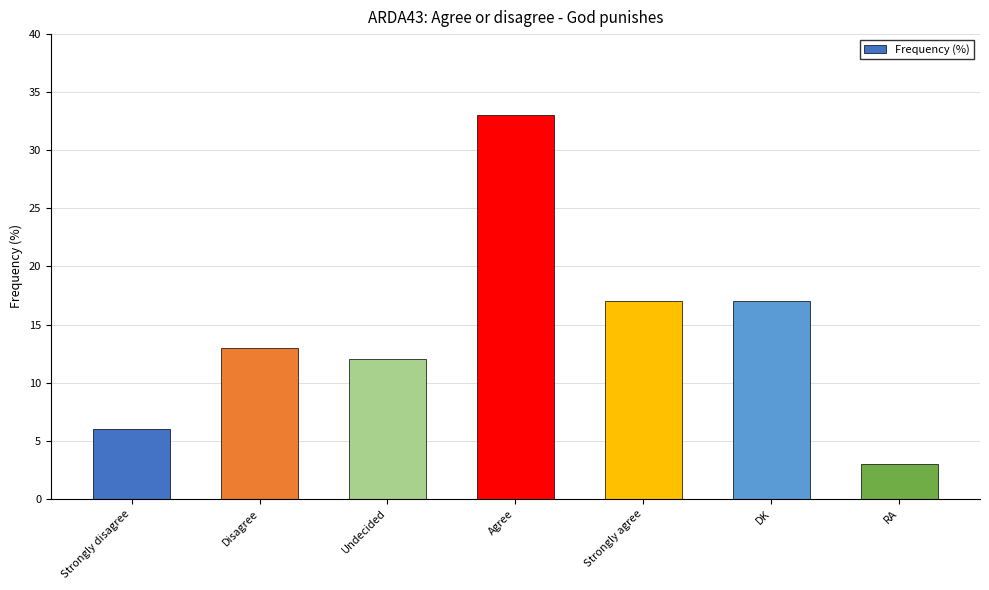

Reading left to right, transcribe all the data shown in this chart.

Strongly disagree=6	Disagree=13	Undecided=12	Agree=33	Strongly agree=17	DK=17	RA=3